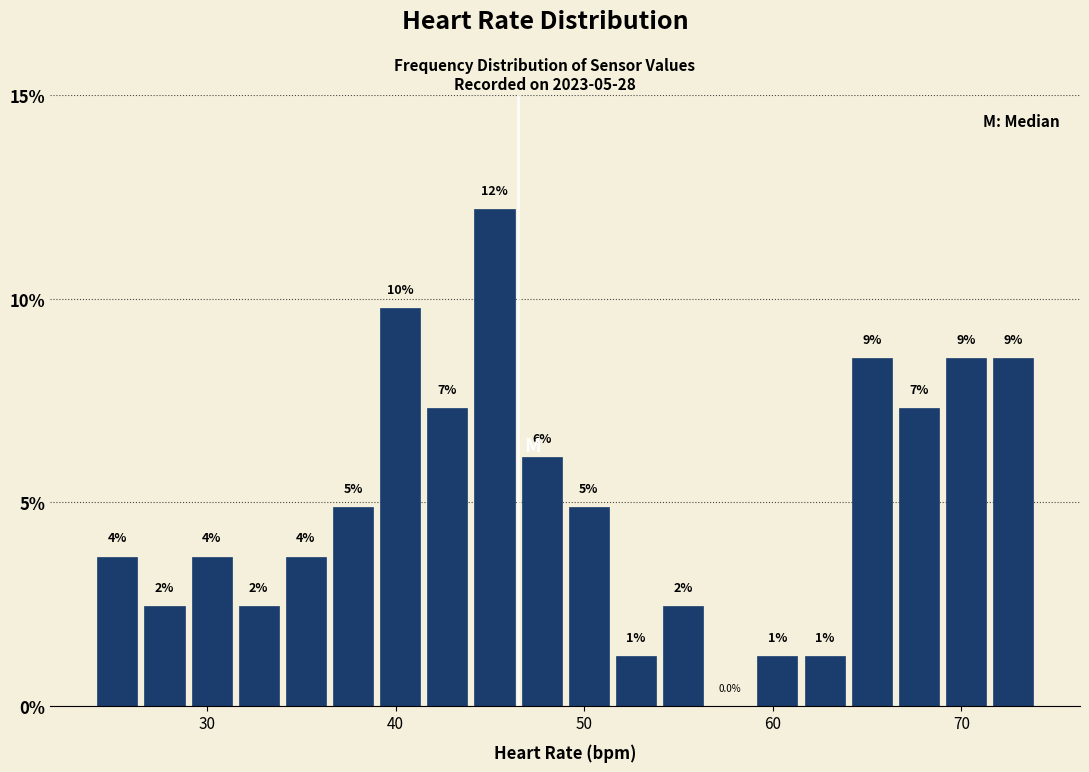

Around what value on the x-axis is the tallest bar? Give the approximate position of its centre, as read against the axis.

45